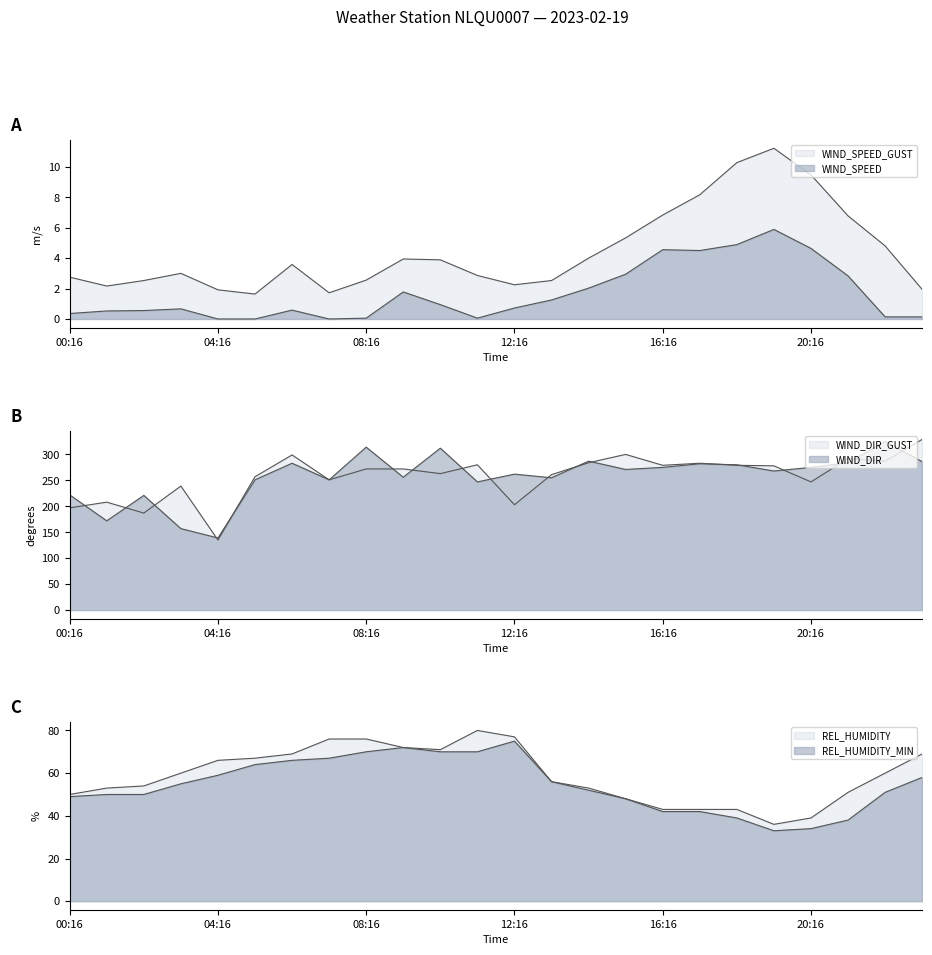

True or false: WIND_DIR has a value of 247.0 at 11:16.

True